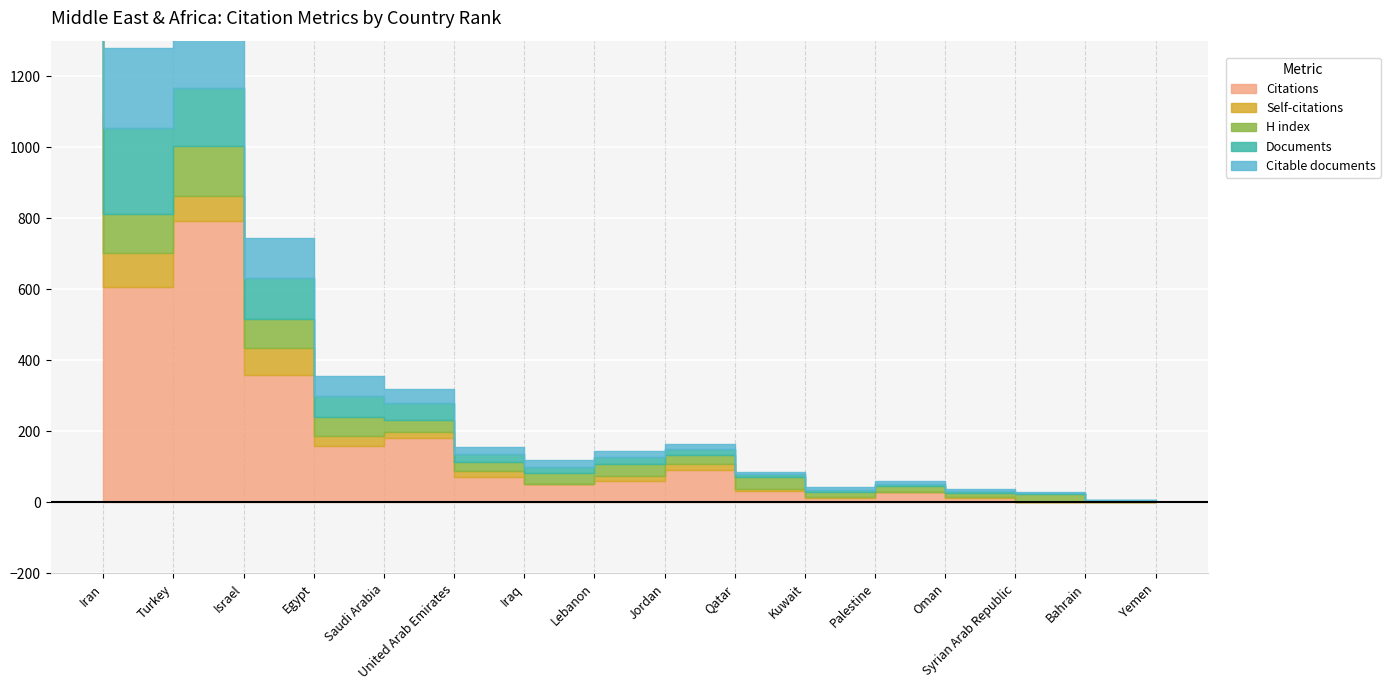

What is the label of the 4th point from the left?

Egypt